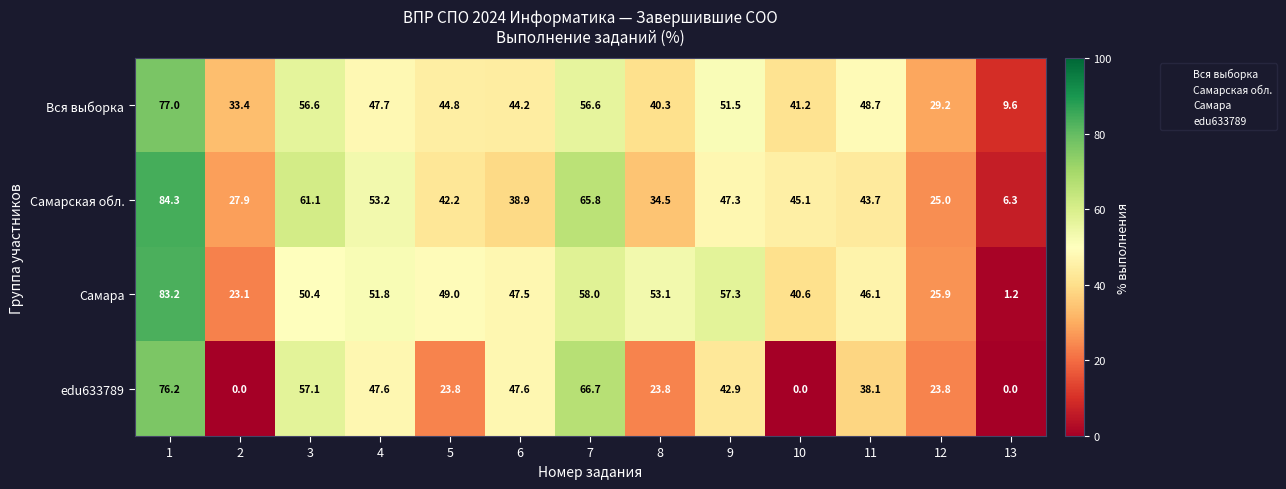

At which label is Самара closest to 42?

10